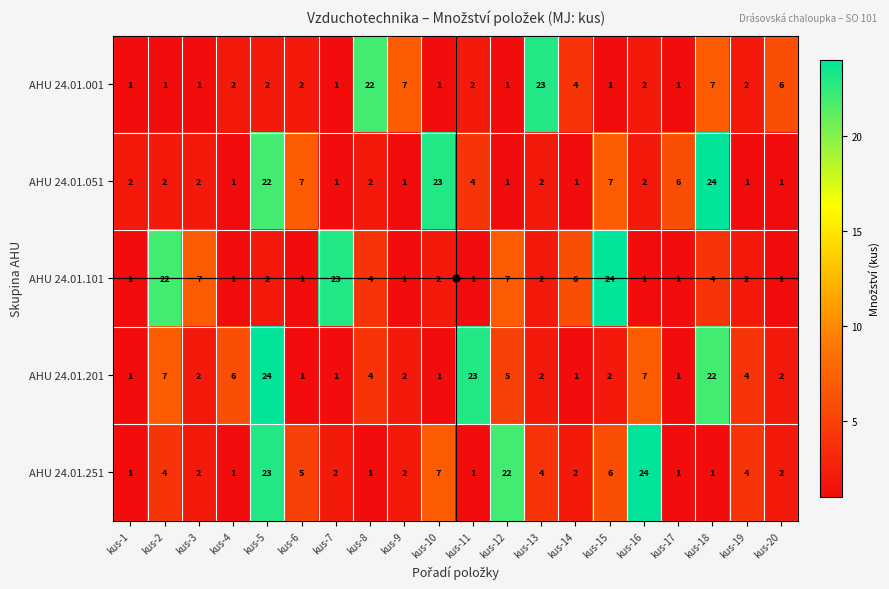

Between kus-7 and kus-19, which series saw the biggest shift?

AHU 24.01.101